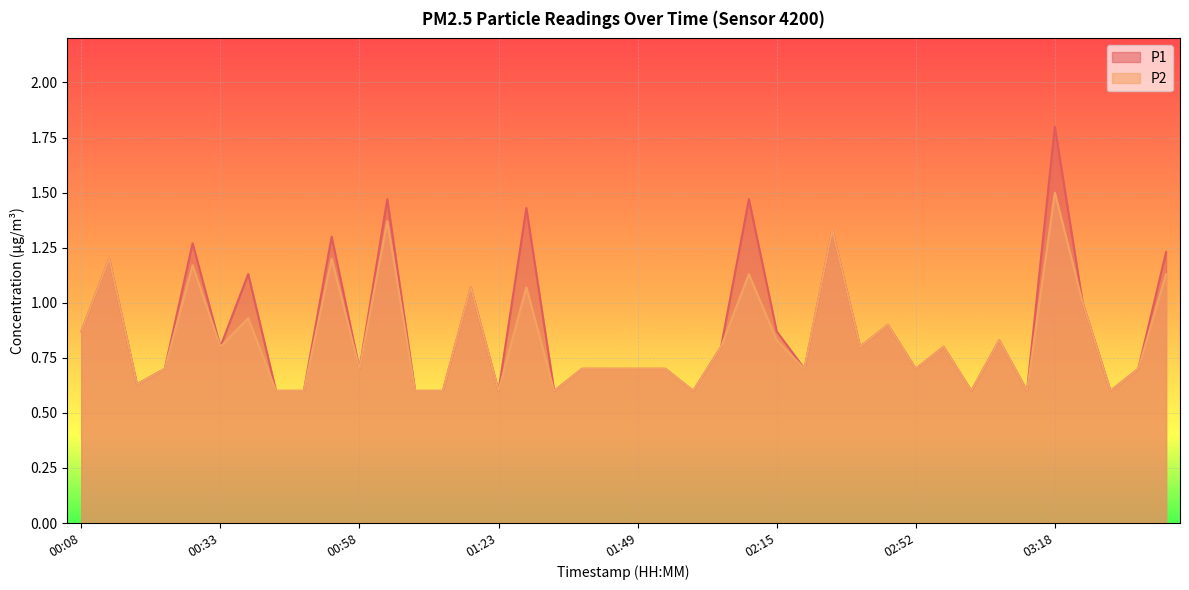

Does the chart display data point markers on the line(s)?

No